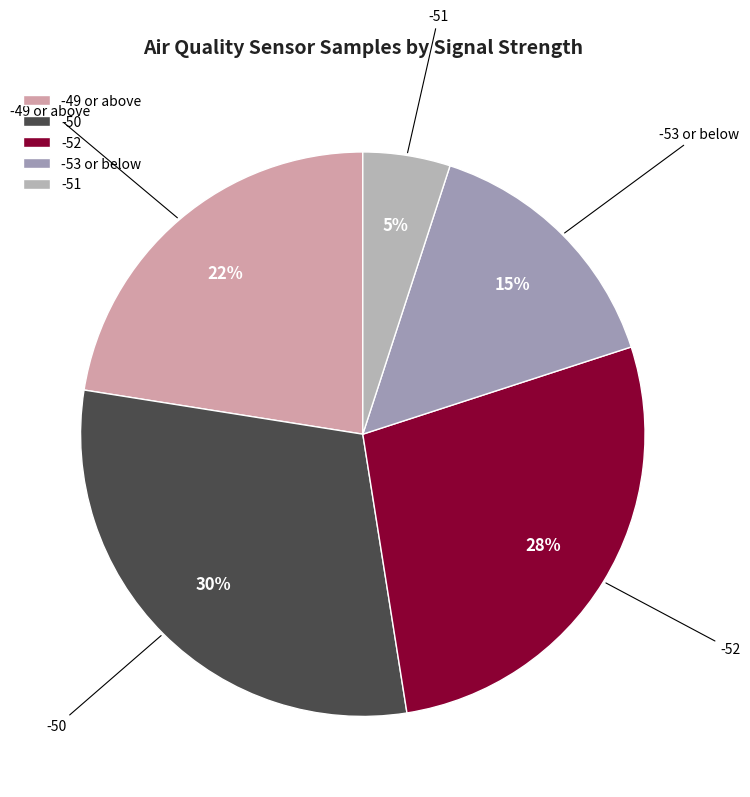

Which category has the smallest portion of the pie?

-51